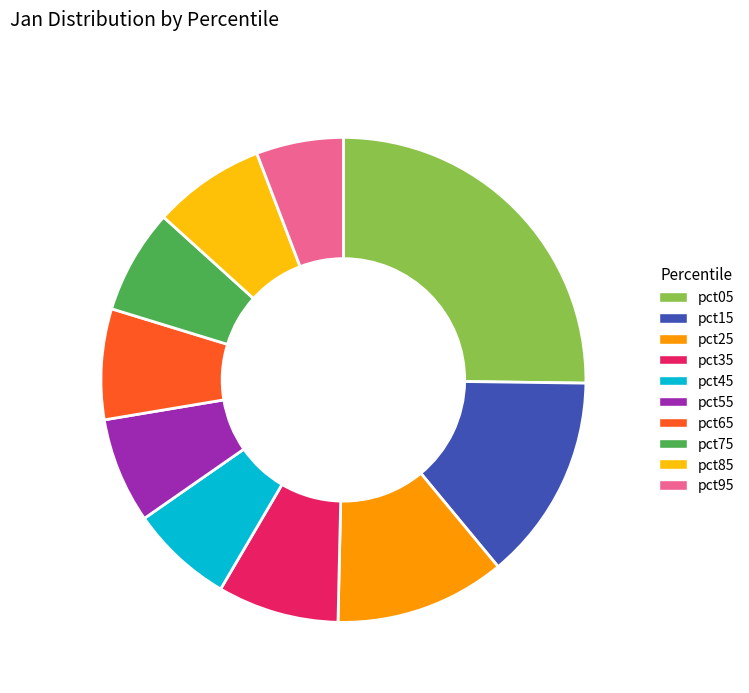

Is it true that pct15 is 19% of the pie?

False